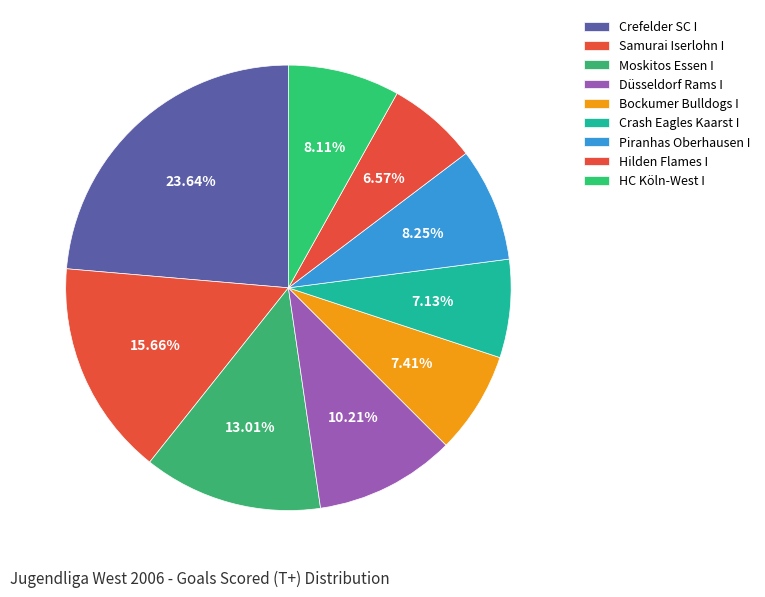

Count the number of slices in the pie.

9